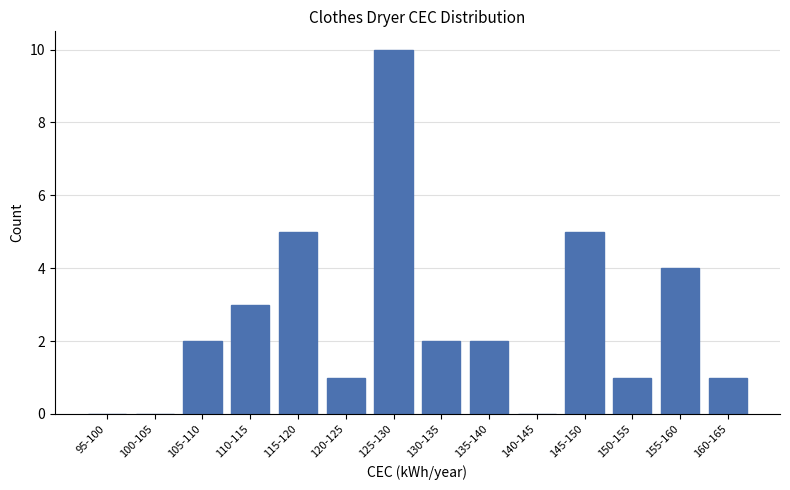

Reading left to right, list all the values displayed in this chart.

95-100=0	100-105=0	105-110=2	110-115=3	115-120=5	120-125=1	125-130=10	130-135=2	135-140=2	140-145=0	145-150=5	150-155=1	155-160=4	160-165=1